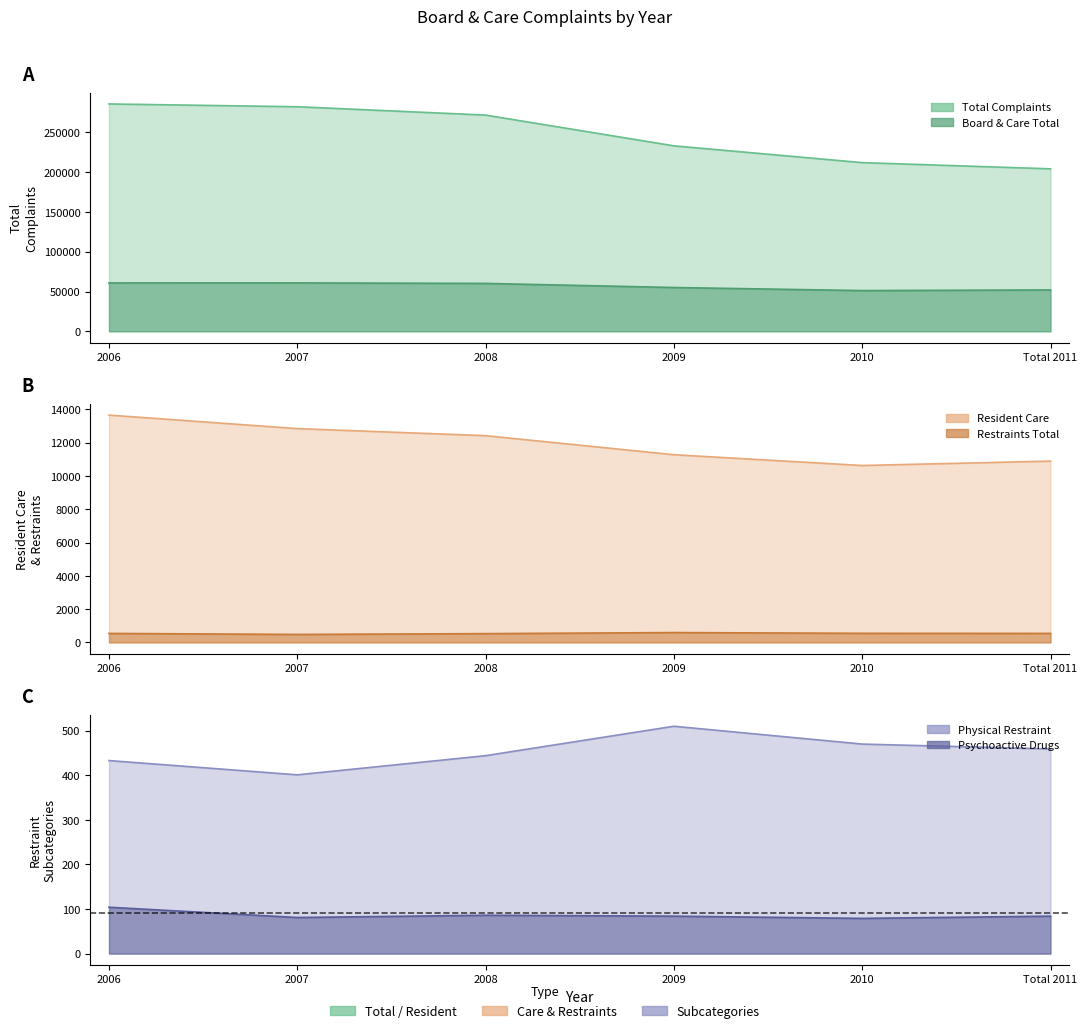

At which category is the sum across all series the highest?

2006